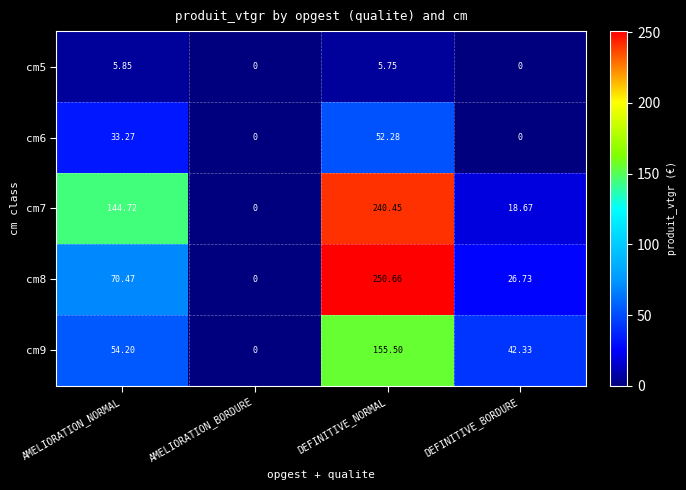

Which category has the lowest value in the cm8 series?

AMELIORATION_BORDURE